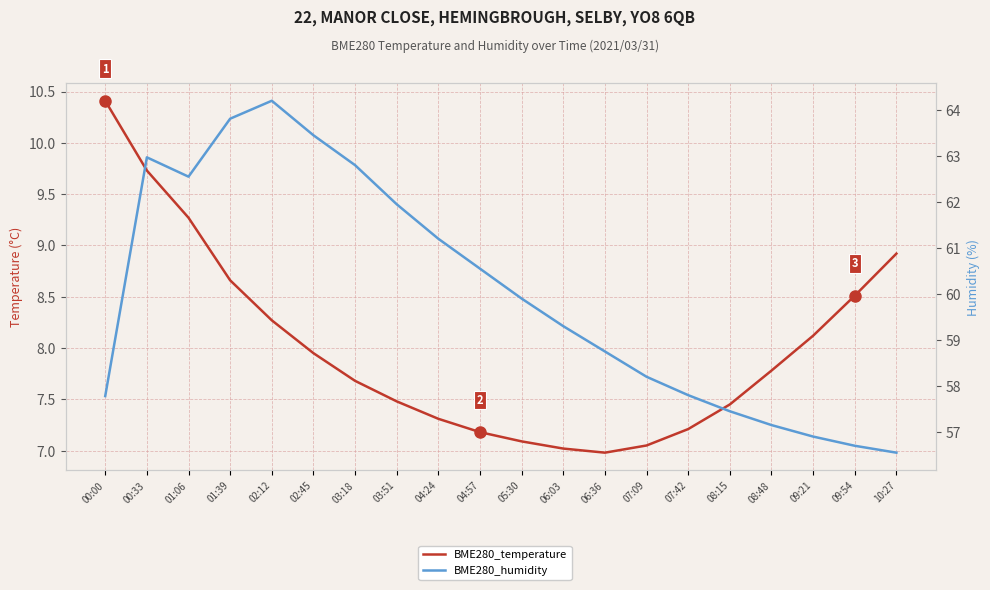

What position from the right is 06:03?

9